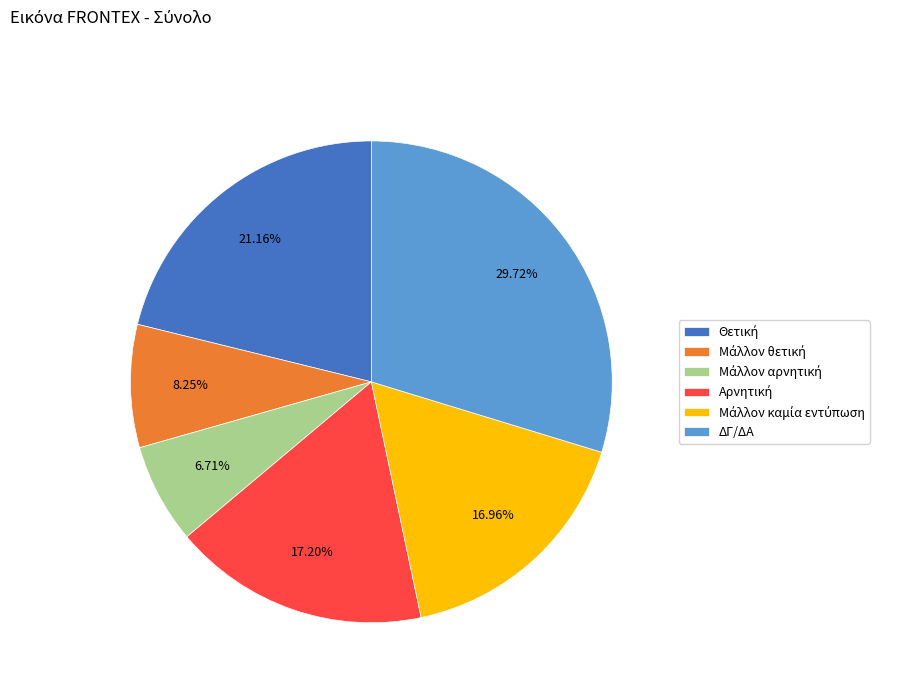

Is there any slice that represents more than half of the pie?

No